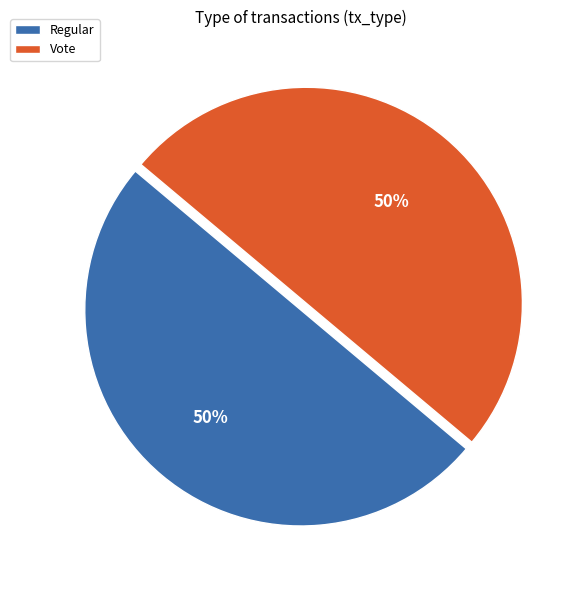

The Vote slice represents 99% of the pie. True or false?

False